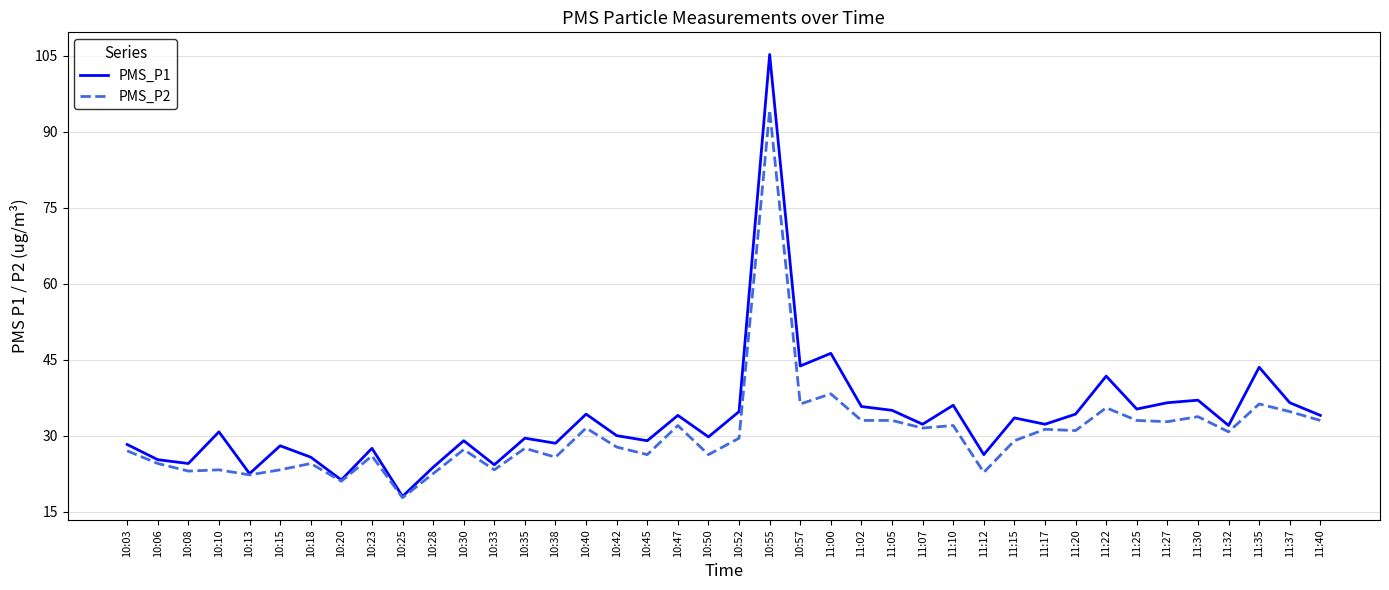

Is the value of PMS_P1 at 11:25 greater than the value of PMS_P2 at 10:42?

Yes